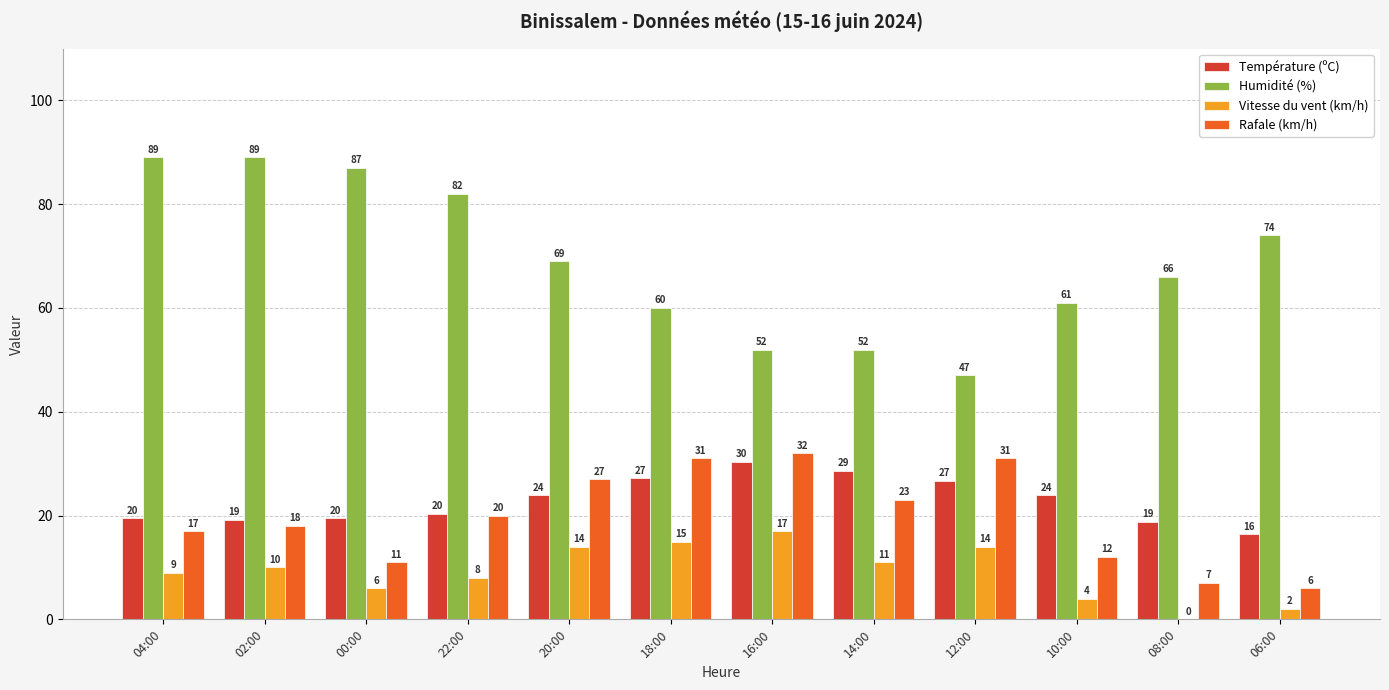

The Vitesse du vent (km/h) series shows 4.0 at 10:00. True or false?

True